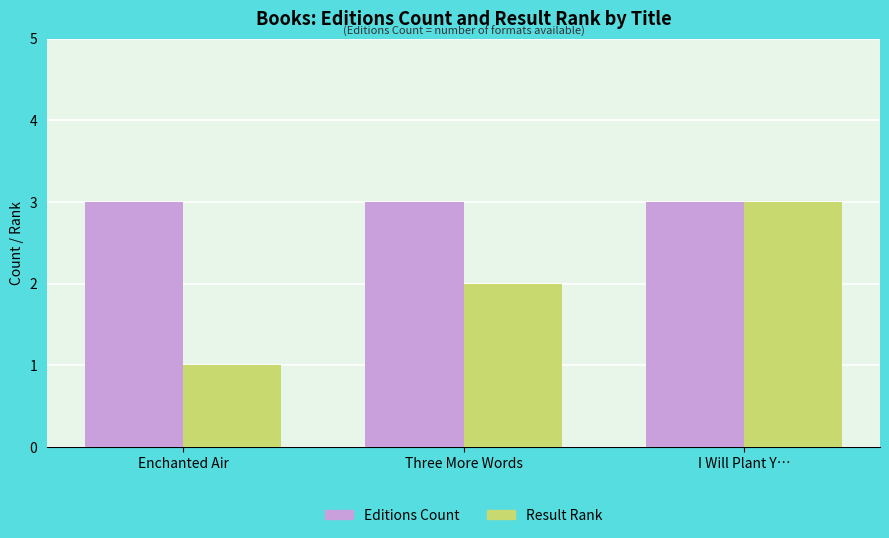

Rank the categories by Result Rank value from highest to lowest.

I Will Plant Y…, Three More Words, Enchanted Air